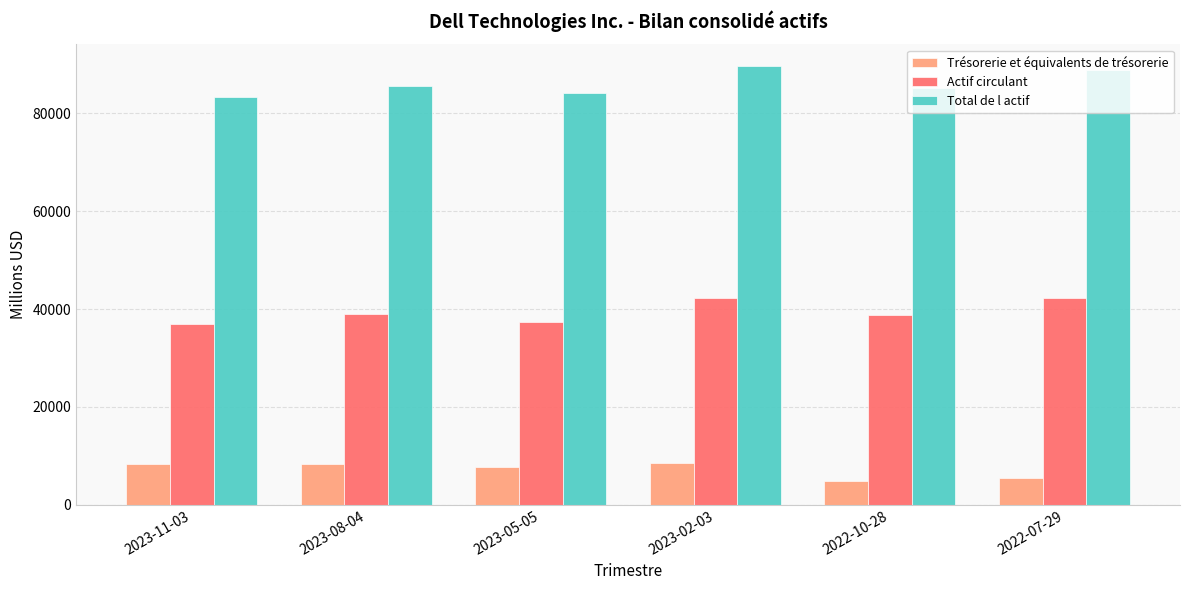

At how many categories does at least one series exceed 64674?

6